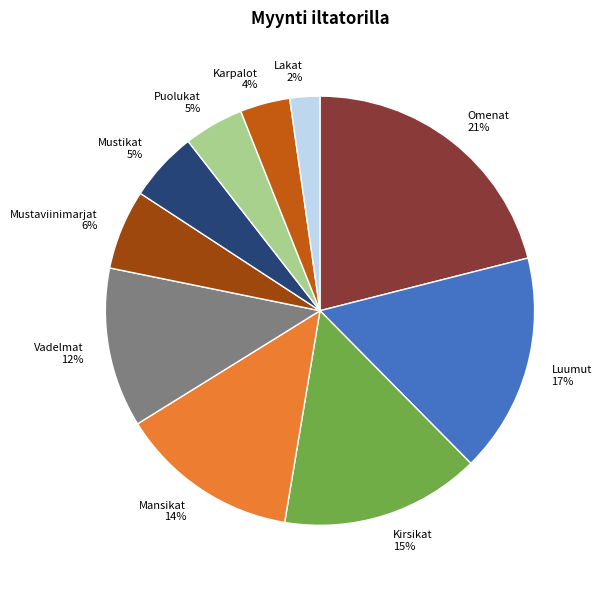

True or false: Luumut accounts for 7% of the total.

False